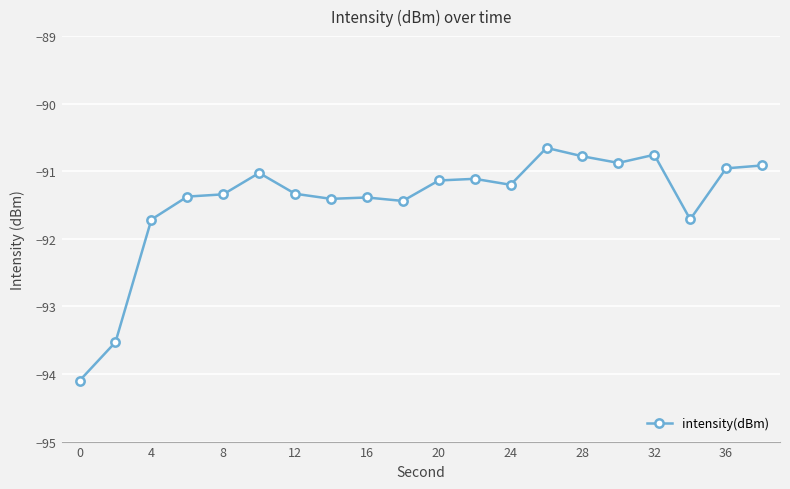

Reading right to left, what are all the values shown in this chart?

-90.9	-91.0	-91.7	-90.8	-90.9	-90.8	-90.7	-91.2	-91.1	-91.1	-91.4	-91.4	-91.4	-91.3	-91.0	-91.3	-91.4	-91.7	-93.5	-94.1